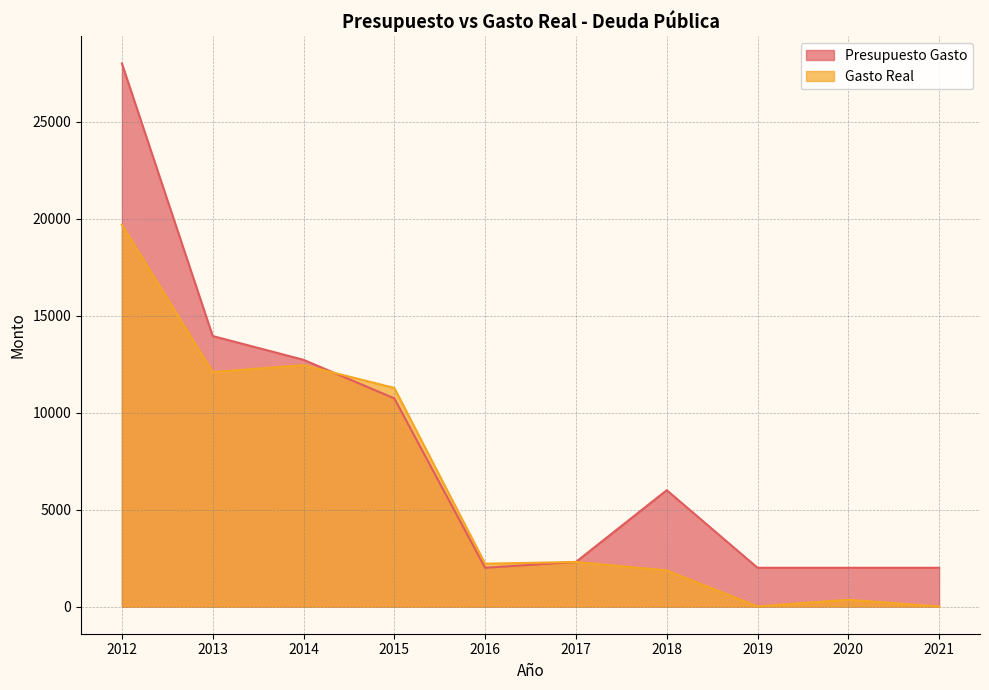

Where is Presupuesto Gasto nearest to the value 15000?

2013